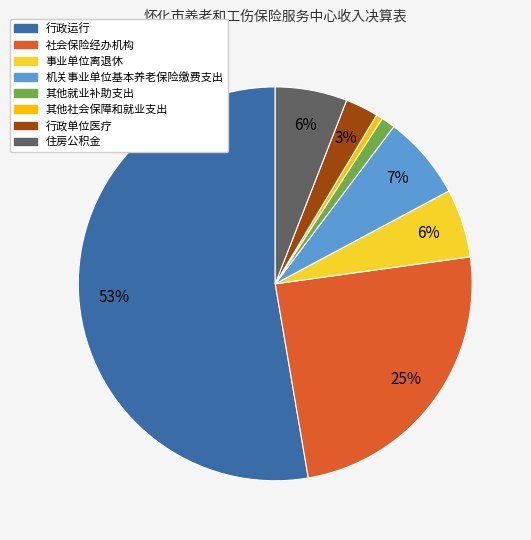

What is the ratio of the value at 机关事业单位基本养老保险缴费支出 to the value at 事业单位离退休?

1.2